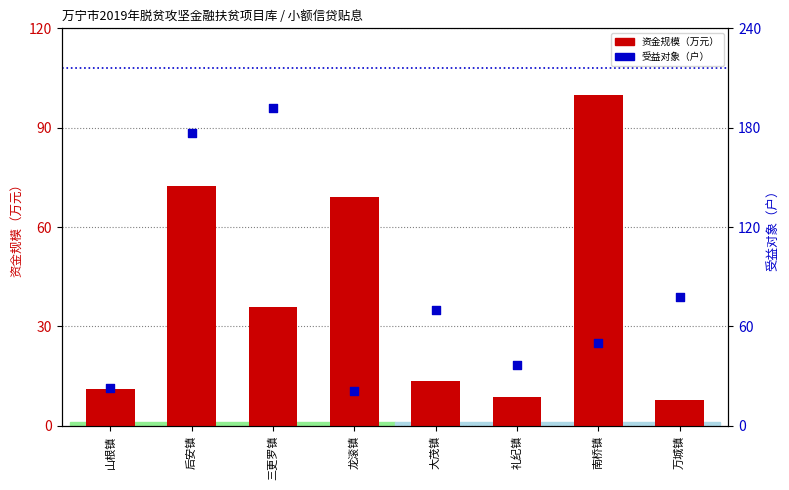

Which series reaches the minimum Y coordinate?

资金规模（万元）